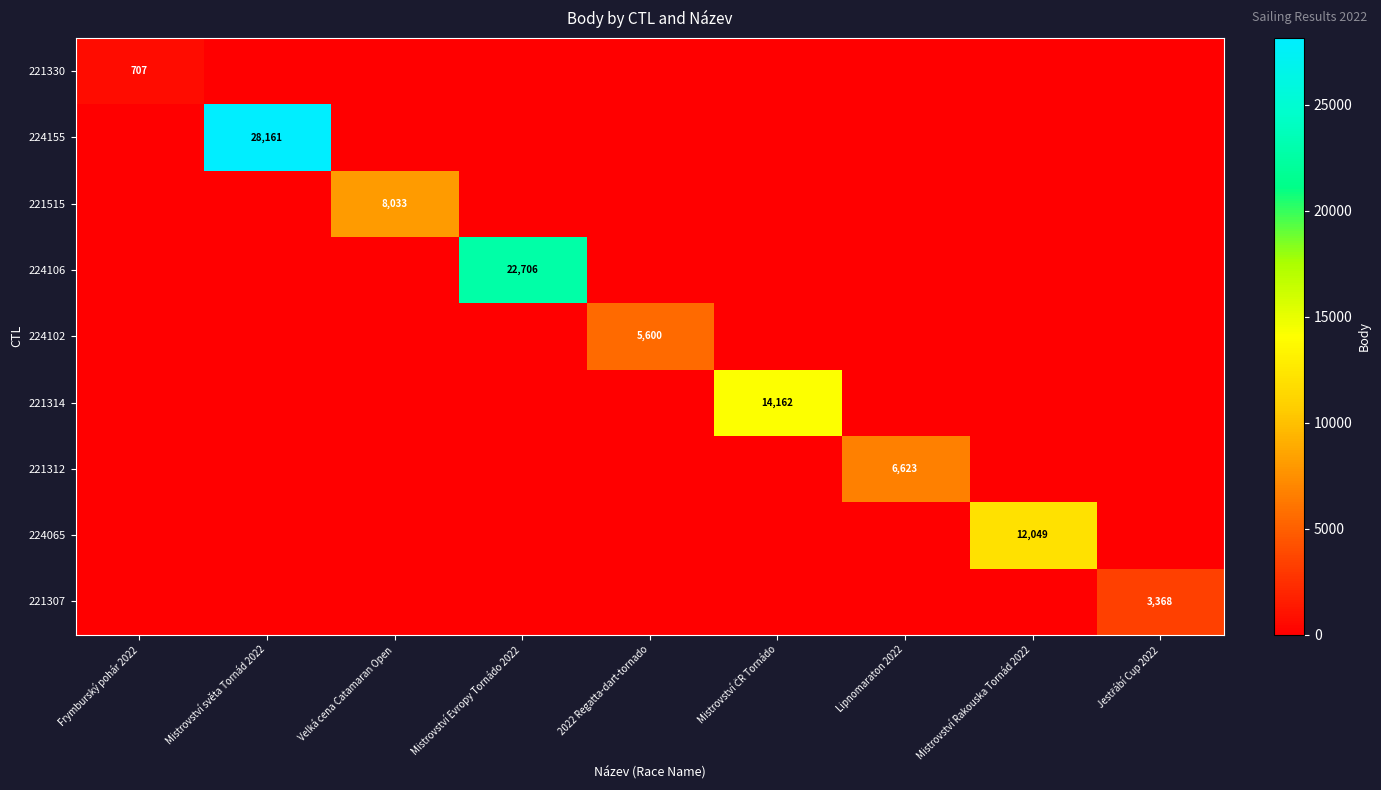

The 224102 series shows 9877 at 2022 Regatta-dart-tornado. True or false?

False